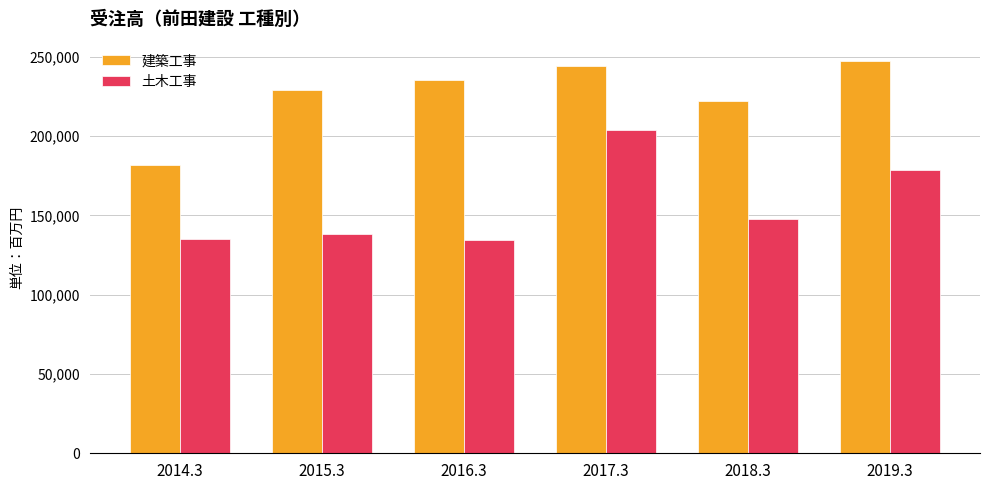

Count the number of categories in the chart.

6